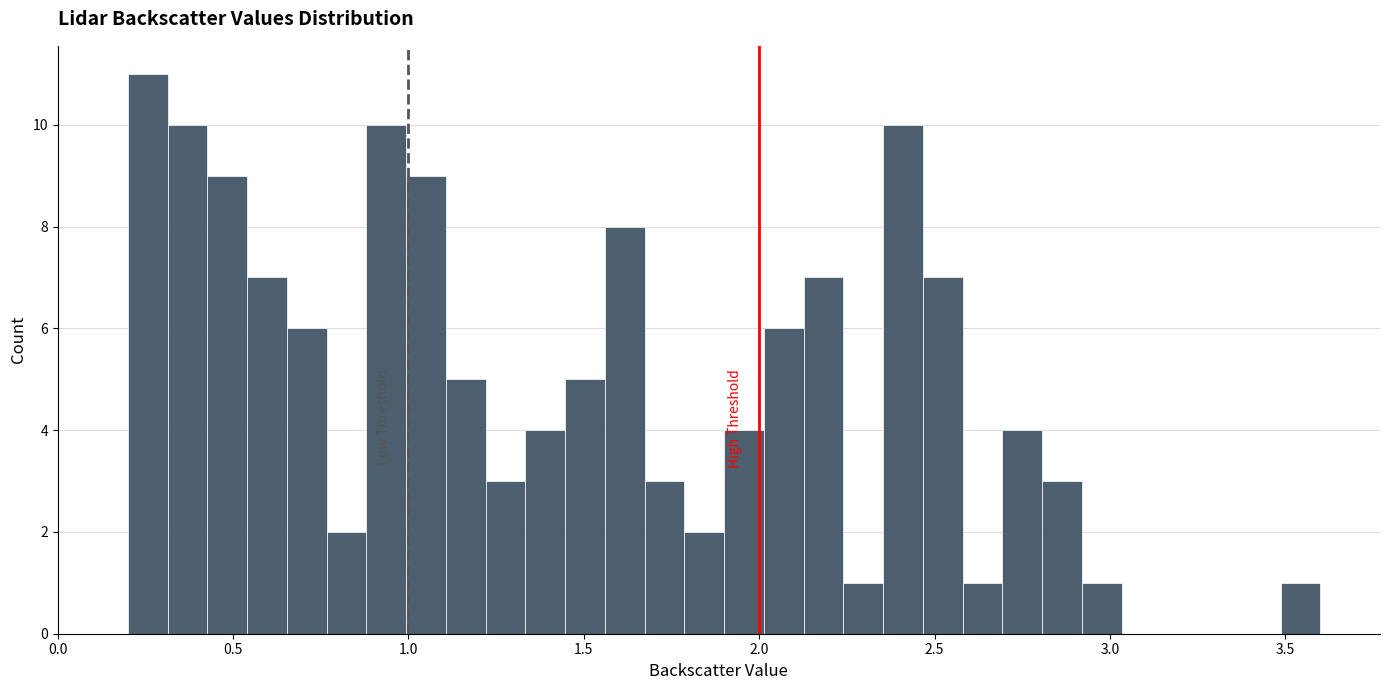

Around what value on the x-axis is the tallest bar? Give the approximate position of its centre, as read against the axis.

0.25